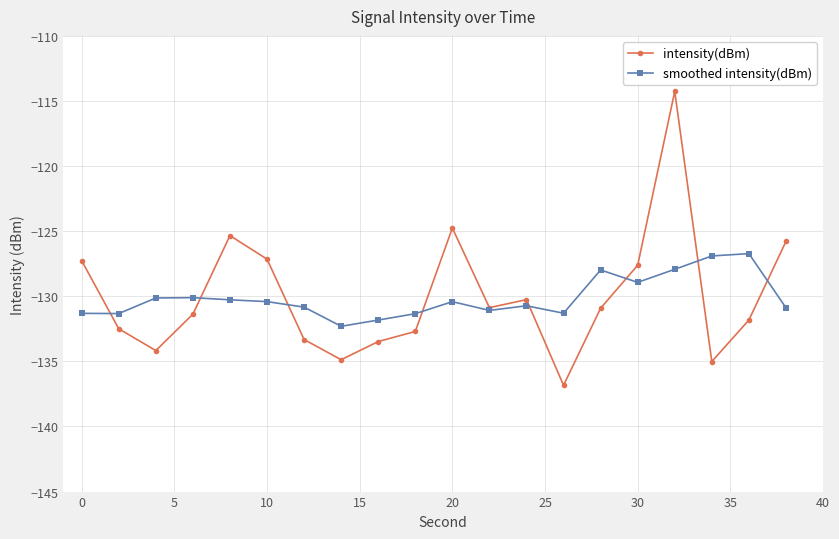

What is the value of the intensity(dBm) point at the 7th from the left?

-133.3